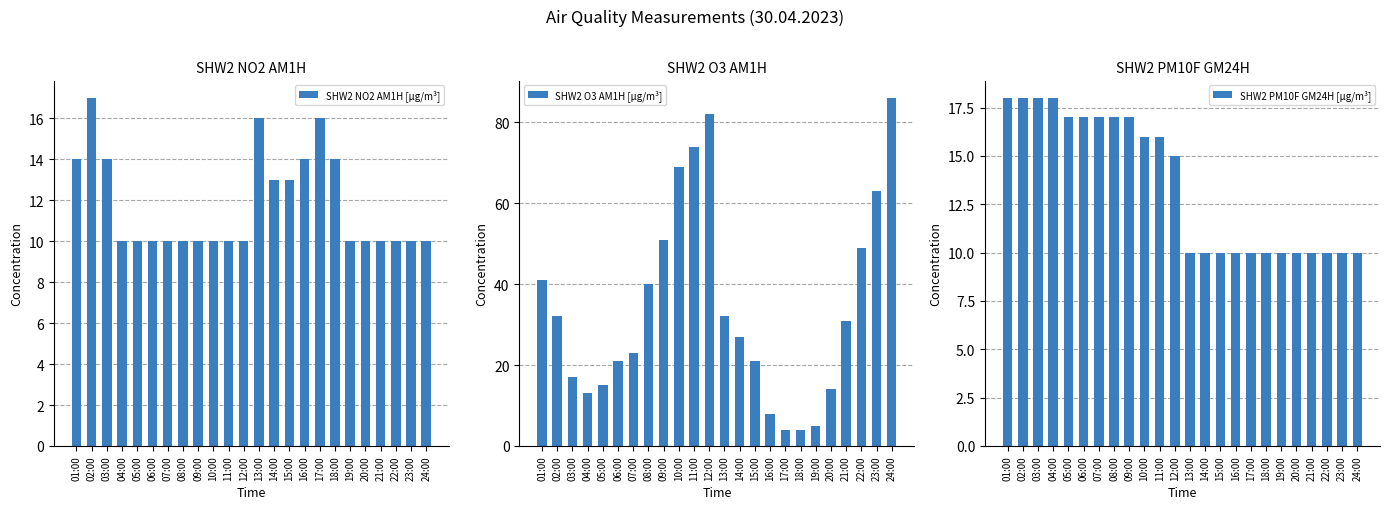

Reading right to left, extract all data points from this chart.

SHW2 NO2 AM1H [µg/m³]: 10	10	10	10	10	10	14	16	14	13	13	16	10	10	10	10	10	10	10	10	10	14	17	14
SHW2 O3 AM1H [µg/m³]: 86	63	49	31	14	5	4	4	8	21	27	32	82	74	69	51	40	23	21	15	13	17	32	41
SHW2 PM10F GM24H [µg/m³]: 10	10	10	10	10	10	10	10	10	10	10	10	15	16	16	17	17	17	17	17	18	18	18	18